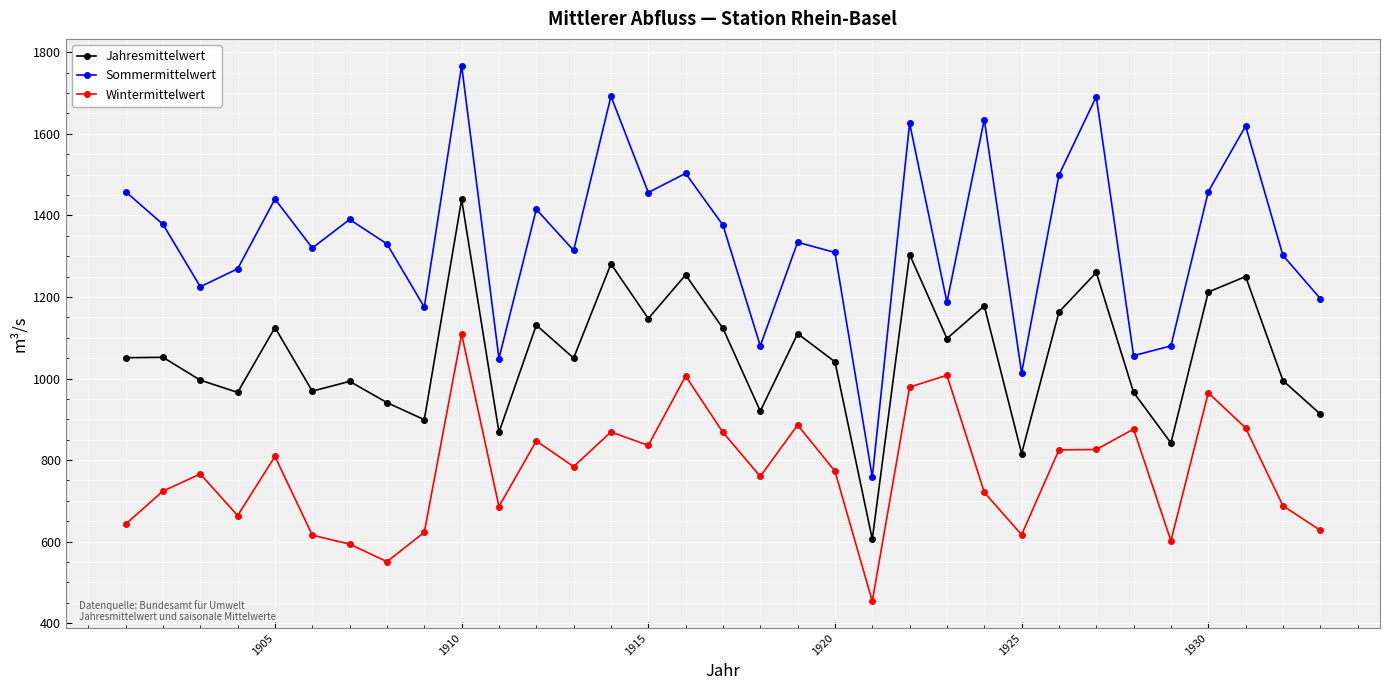

Does the chart have visible grid lines?

Yes